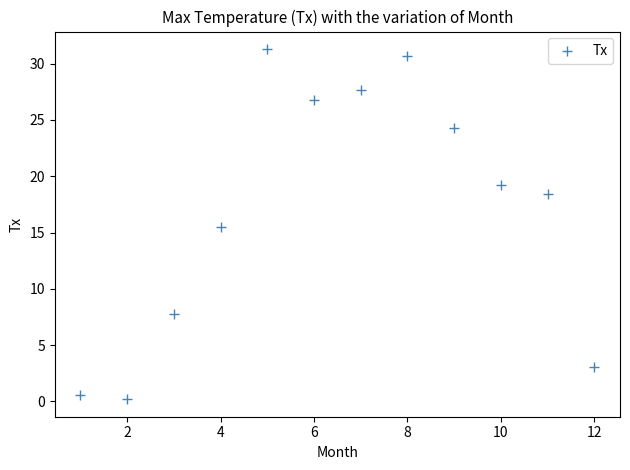

What Y value in the scatter plot is closest to 15?

15.5